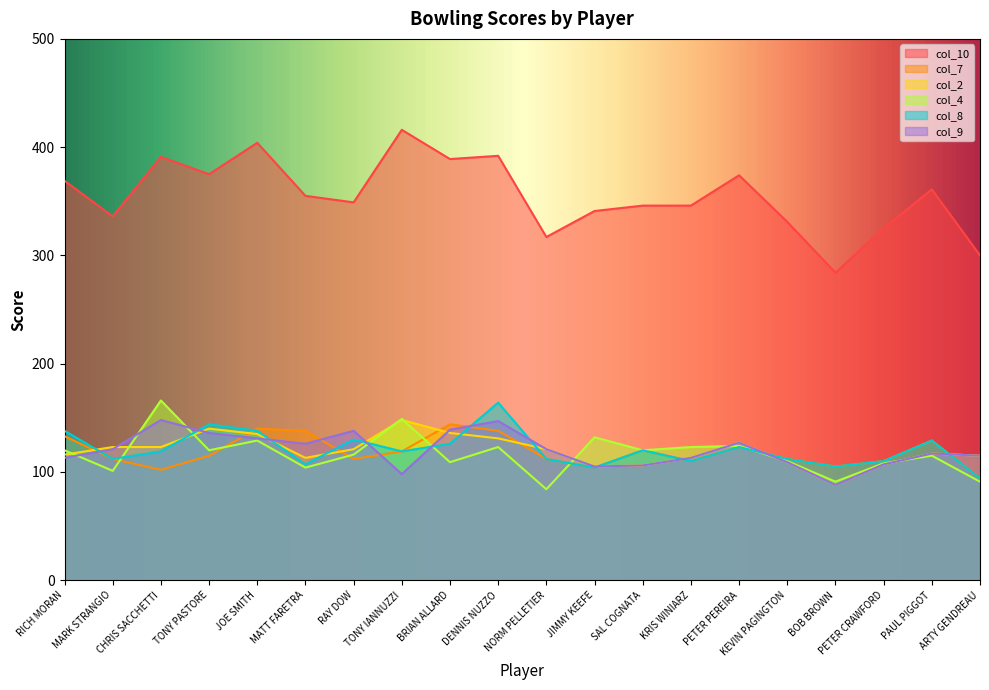

Reading left to right, what are all the values shown in this chart?

col_10: RICH MORAN=369	MARK STRANGIO=336	CHRIS SACCHETTI=391	TONY PASTORE=375	JOE SMITH=404	MATT FARETRA=355	RAY DOW=349	TONY IANNUZZI=416	BRIAN ALLARD=389	DENNIS NUZZO=392	NORM PELLETIER=317	JIMMY KEEFE=341	SAL COGNATA=346	KRIS WINIARZ=346	PETER PEREIRA=374	KEVIN PAGINGTON=331	BOB BROWN=284	PETER CRAWFORD=325	PAUL PIGGOT=361	ARTY GENDREAU=300
col_7: RICH MORAN=133	MARK STRANGIO=112	CHRIS SACCHETTI=102	TONY PASTORE=115	JOE SMITH=140	MATT FARETRA=138	RAY DOW=112	TONY IANNUZZI=119	BRIAN ALLARD=144	DENNIS NUZZO=138	NORM PELLETIER=112	JIMMY KEEFE=104	SAL COGNATA=120	KRIS WINIARZ=110	PETER PEREIRA=123	KEVIN PAGINGTON=112	BOB BROWN=105	PETER CRAWFORD=110	PAUL PIGGOT=129	ARTY GENDREAU=94
col_2: RICH MORAN=116	MARK STRANGIO=123	CHRIS SACCHETTI=123	TONY PASTORE=140	JOE SMITH=135	MATT FARETRA=113	RAY DOW=121	TONY IANNUZZI=148	BRIAN ALLARD=136	DENNIS NUZZO=131	NORM PELLETIER=121	JIMMY KEEFE=105	SAL COGNATA=106	KRIS WINIARZ=113	PETER PEREIRA=127	KEVIN PAGINGTON=109	BOB BROWN=88	PETER CRAWFORD=107	PAUL PIGGOT=117	ARTY GENDREAU=115
col_4: RICH MORAN=120	MARK STRANGIO=101	CHRIS SACCHETTI=166	TONY PASTORE=120	JOE SMITH=129	MATT FARETRA=104	RAY DOW=116	TONY IANNUZZI=149	BRIAN ALLARD=109	DENNIS NUZZO=123	NORM PELLETIER=84	JIMMY KEEFE=132	SAL COGNATA=120	KRIS WINIARZ=123	PETER PEREIRA=124	KEVIN PAGINGTON=110	BOB BROWN=91	PETER CRAWFORD=108	PAUL PIGGOT=115	ARTY GENDREAU=91
col_8: RICH MORAN=138	MARK STRANGIO=112	CHRIS SACCHETTI=119	TONY PASTORE=144	JOE SMITH=138	MATT FARETRA=107	RAY DOW=130	TONY IANNUZZI=119	BRIAN ALLARD=126	DENNIS NUZZO=164	NORM PELLETIER=112	JIMMY KEEFE=104	SAL COGNATA=120	KRIS WINIARZ=110	PETER PEREIRA=123	KEVIN PAGINGTON=112	BOB BROWN=105	PETER CRAWFORD=110	PAUL PIGGOT=129	ARTY GENDREAU=94
col_9: RICH MORAN=113	MARK STRANGIO=121	CHRIS SACCHETTI=148	TONY PASTORE=136	JOE SMITH=131	MATT FARETRA=126	RAY DOW=138	TONY IANNUZZI=98	BRIAN ALLARD=139	DENNIS NUZZO=147	NORM PELLETIER=121	JIMMY KEEFE=105	SAL COGNATA=106	KRIS WINIARZ=113	PETER PEREIRA=127	KEVIN PAGINGTON=109	BOB BROWN=88	PETER CRAWFORD=107	PAUL PIGGOT=117	ARTY GENDREAU=115